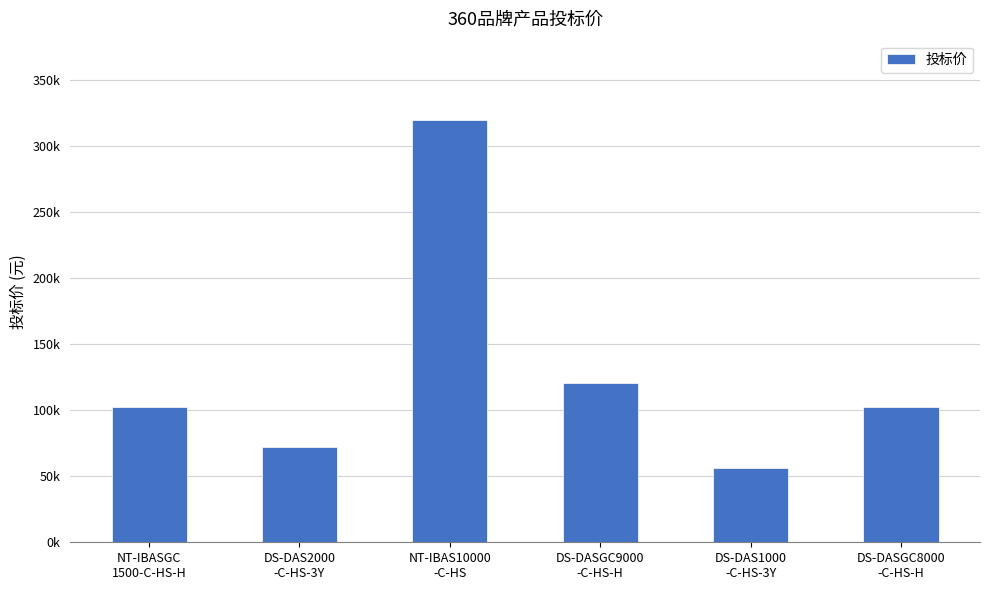

Rank the categories by value from lowest to highest.

DS-DAS1000
-C-HS-3Y, DS-DAS2000
-C-HS-3Y, NT-IBASGC
1500-C-HS-H, DS-DASGC8000
-C-HS-H, DS-DASGC9000
-C-HS-H, NT-IBAS10000
-C-HS